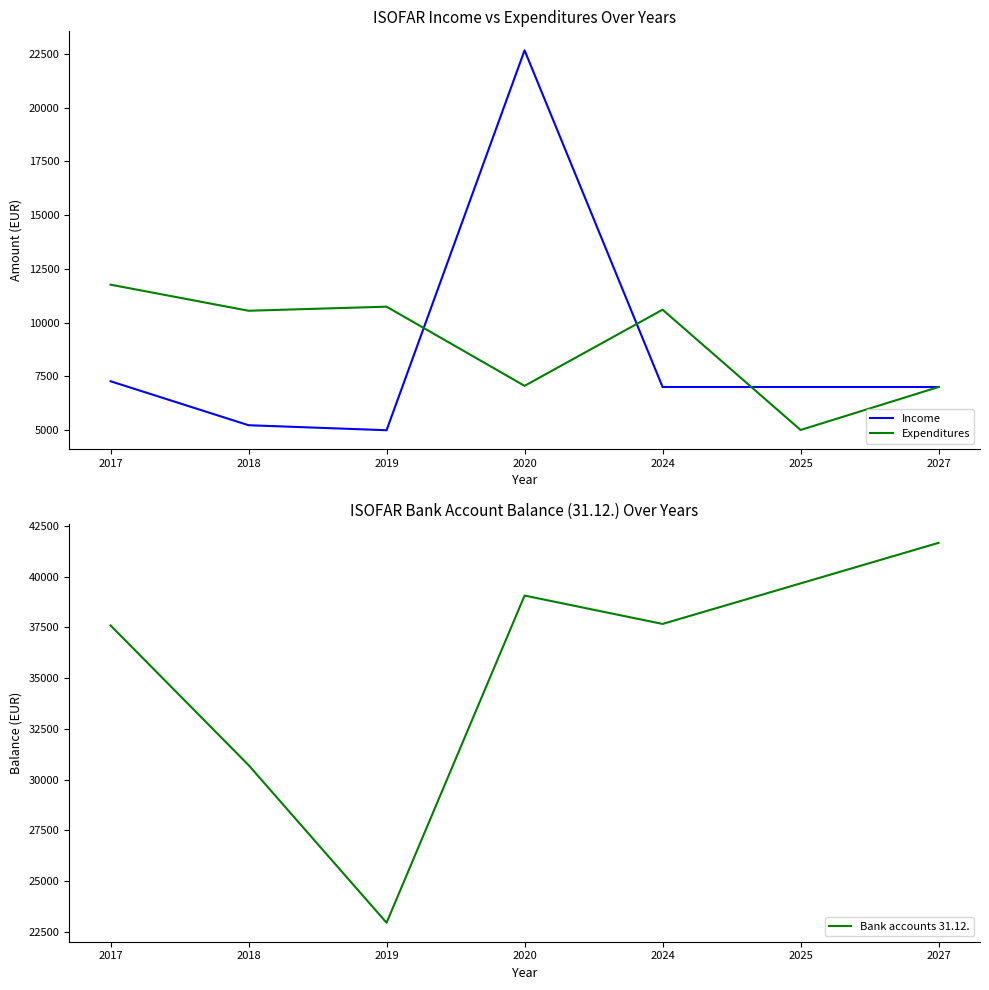

At which label does Expenditures first exceed 10549?

2017